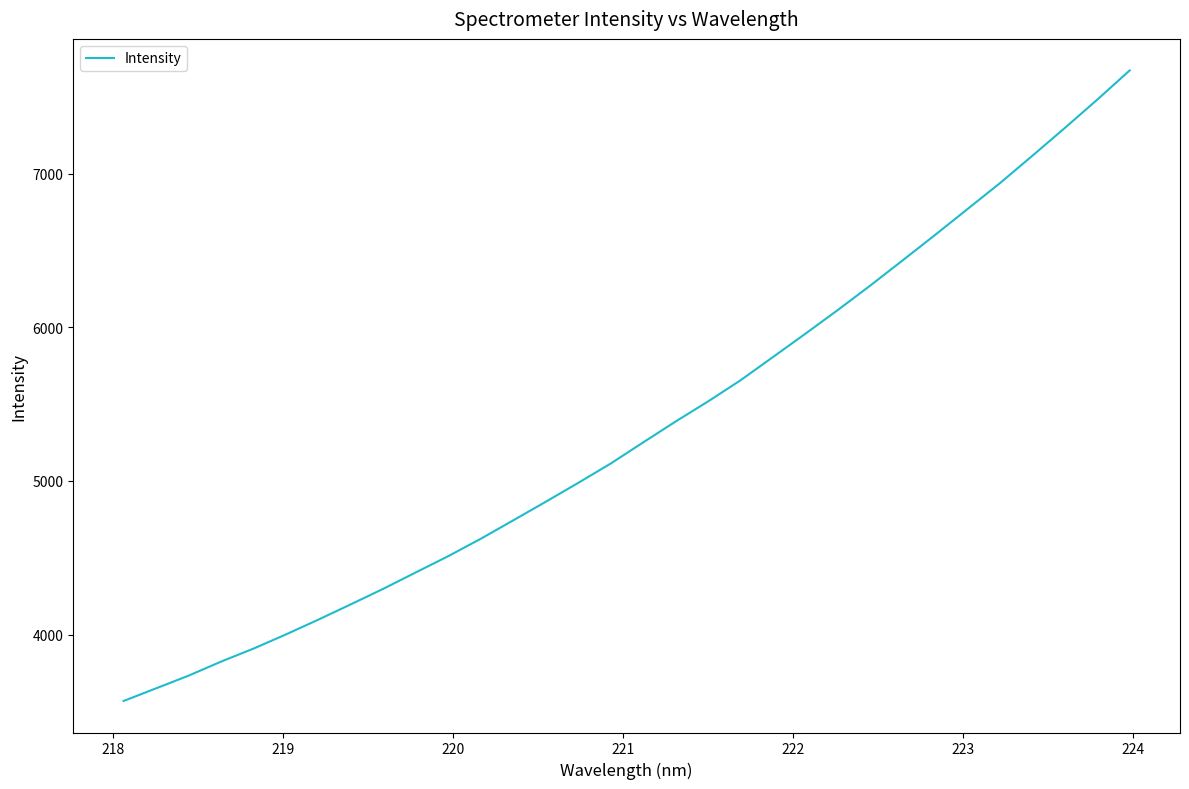

What is the smallest value displayed?

3567.8